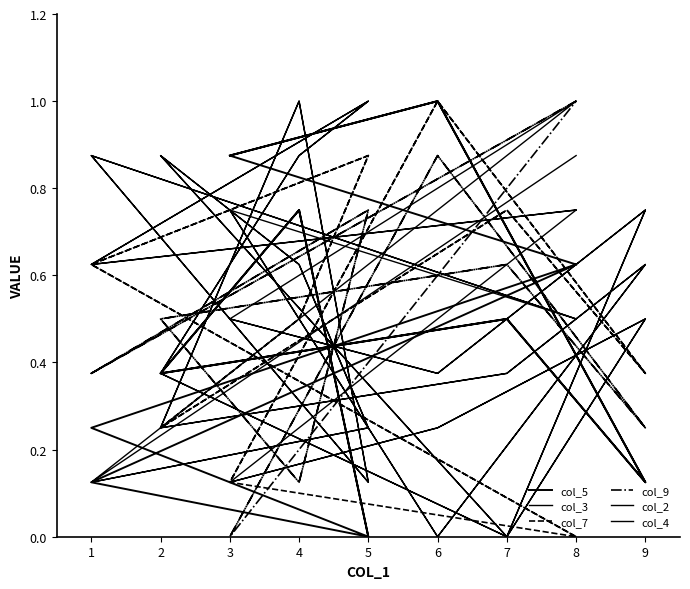

How many times do col_4 and col_2 cross each other?

15